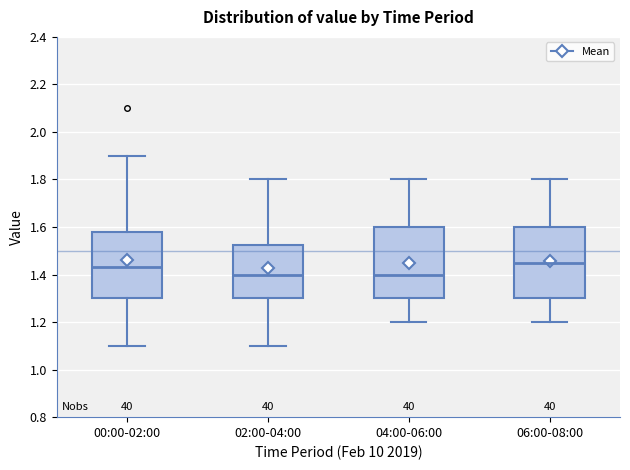

Where does the median line of the box for 06:00-08:00 sit on the y-axis? The values are not printed on the chart, so give them approximately, as read against the axis.

1.46